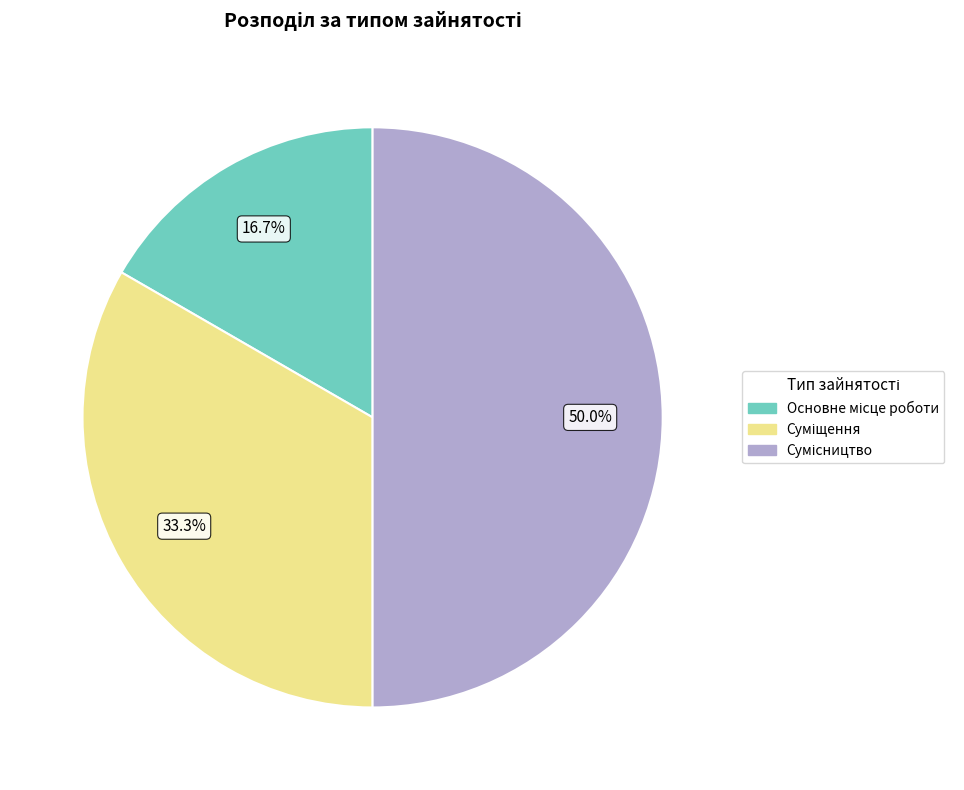

What is the change in value from Основне місце роботи to Сумісництво?

+2